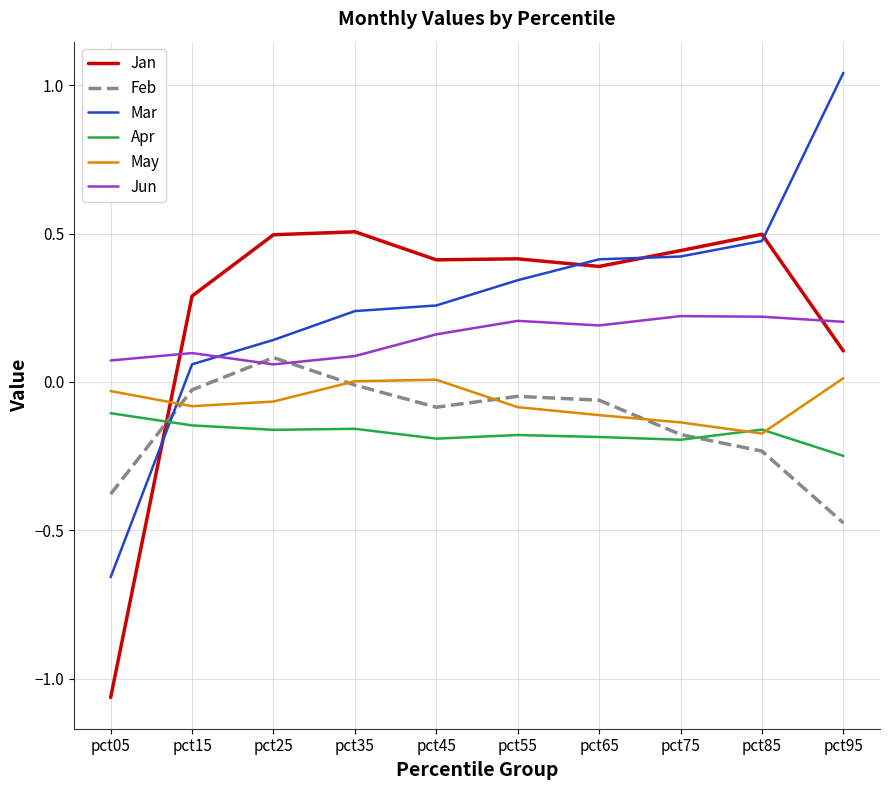

True or false: Feb has a value of -0.3 at pct75.

False